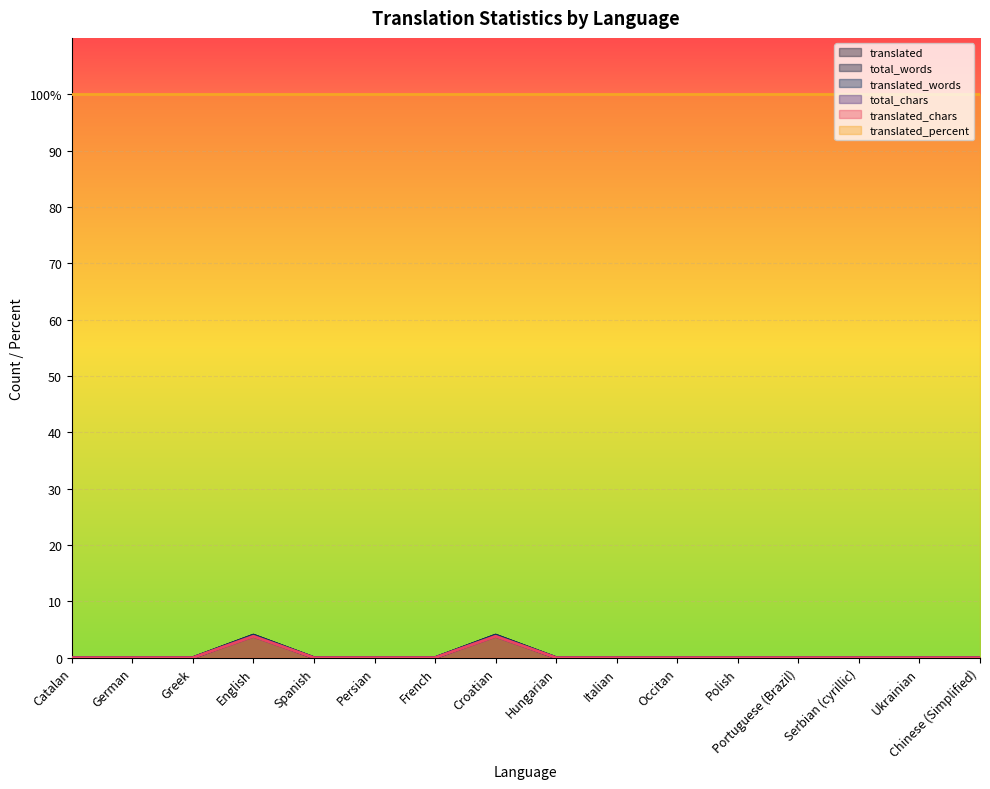

What is the label of the 4th point from the right?

Portuguese (Brazil)